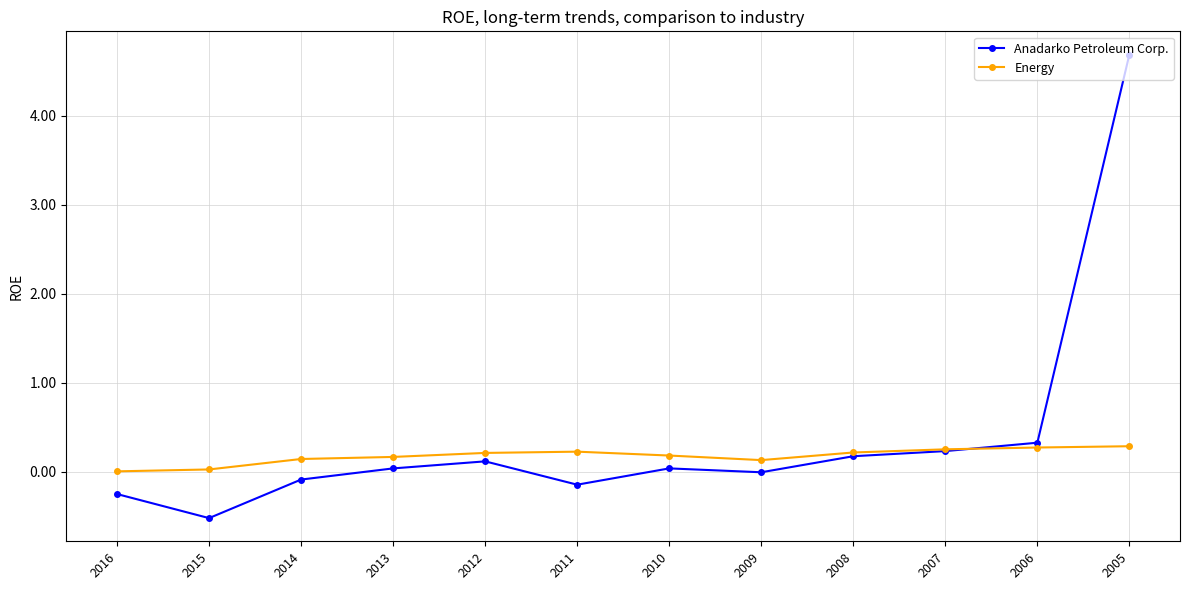

Which series has the widest spread of values?

Anadarko Petroleum Corp.